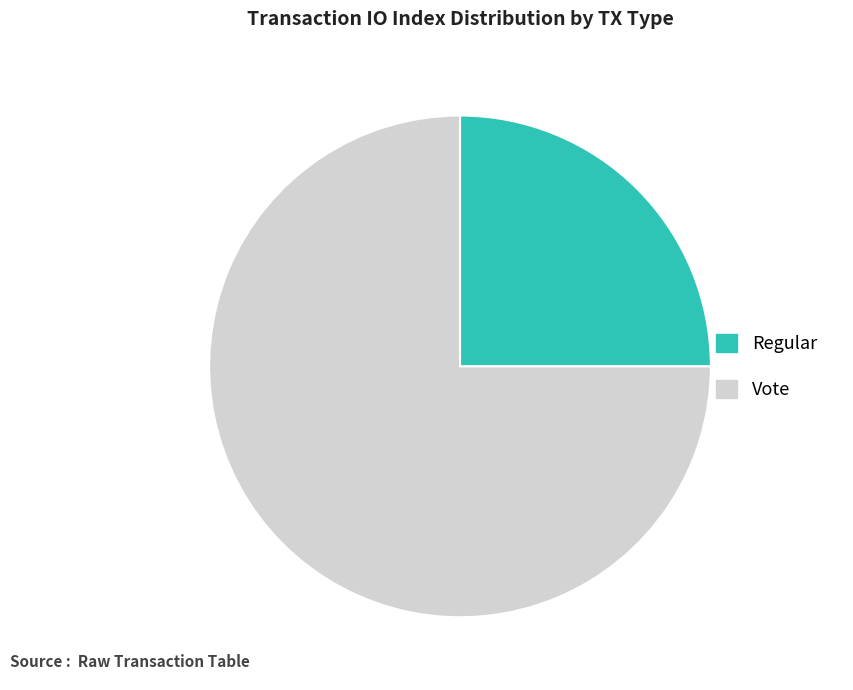

Count the number of slices in the pie.

2